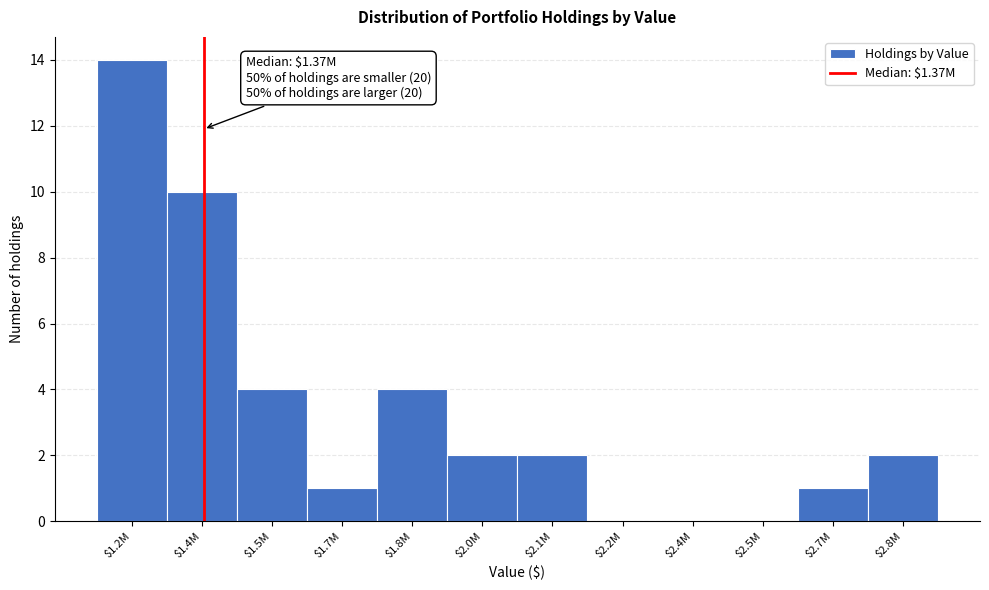

The chart shows a value of 4 at $1.5M. True or false?

True